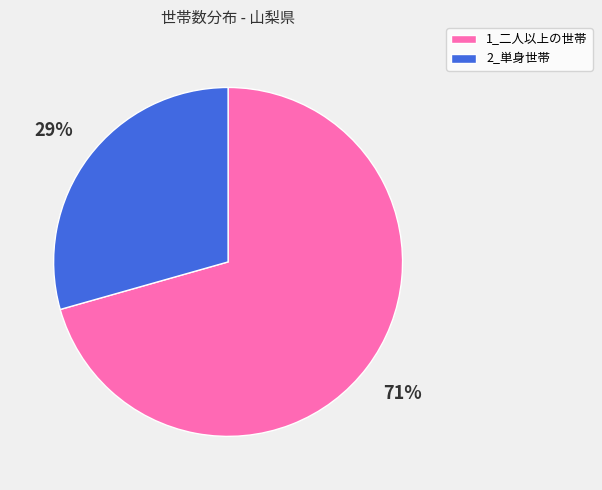

The 2_単身世帯 slice represents 29% of the pie. True or false?

True